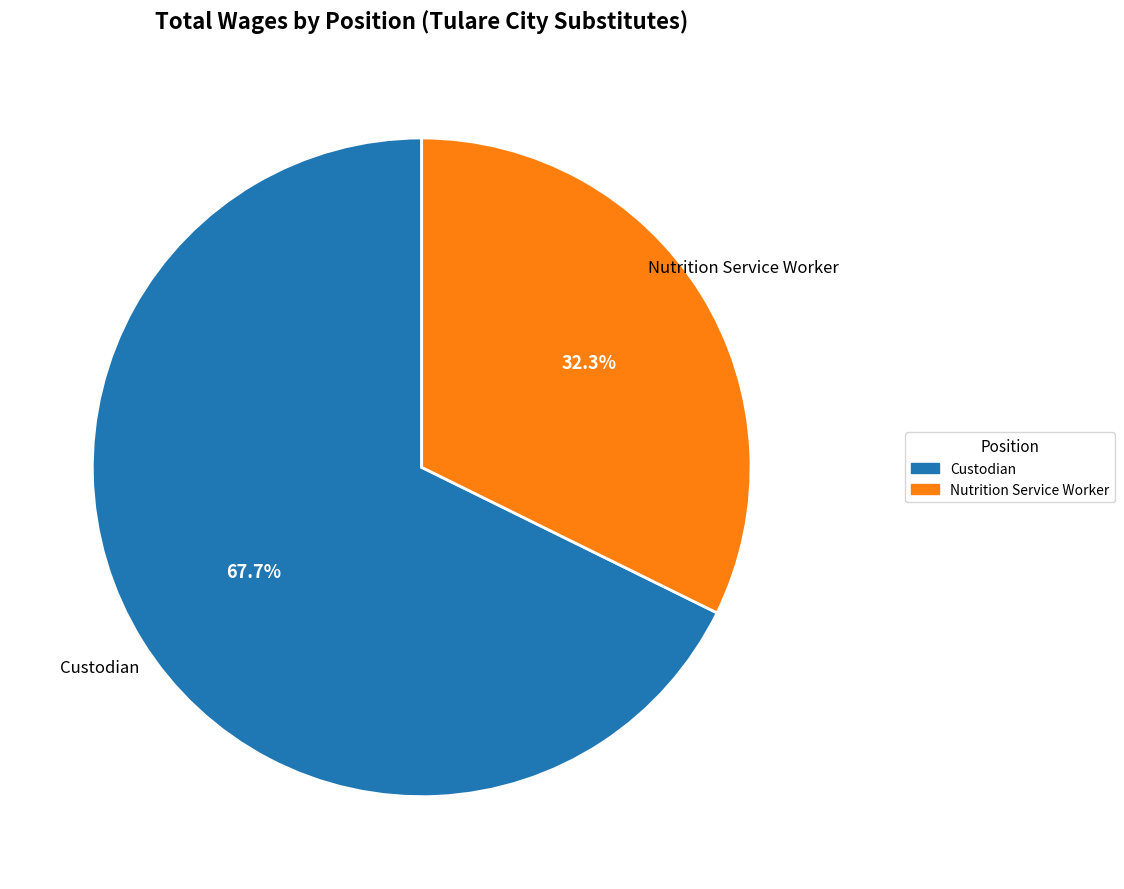

Is it true that Custodian is 82% of the pie?

False